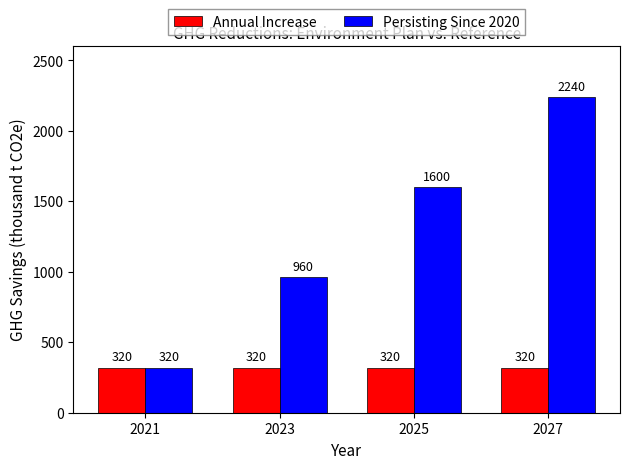

Is the value of Persisting Since 2020 at 2023 greater than the value of Annual Increase at 2021?

Yes